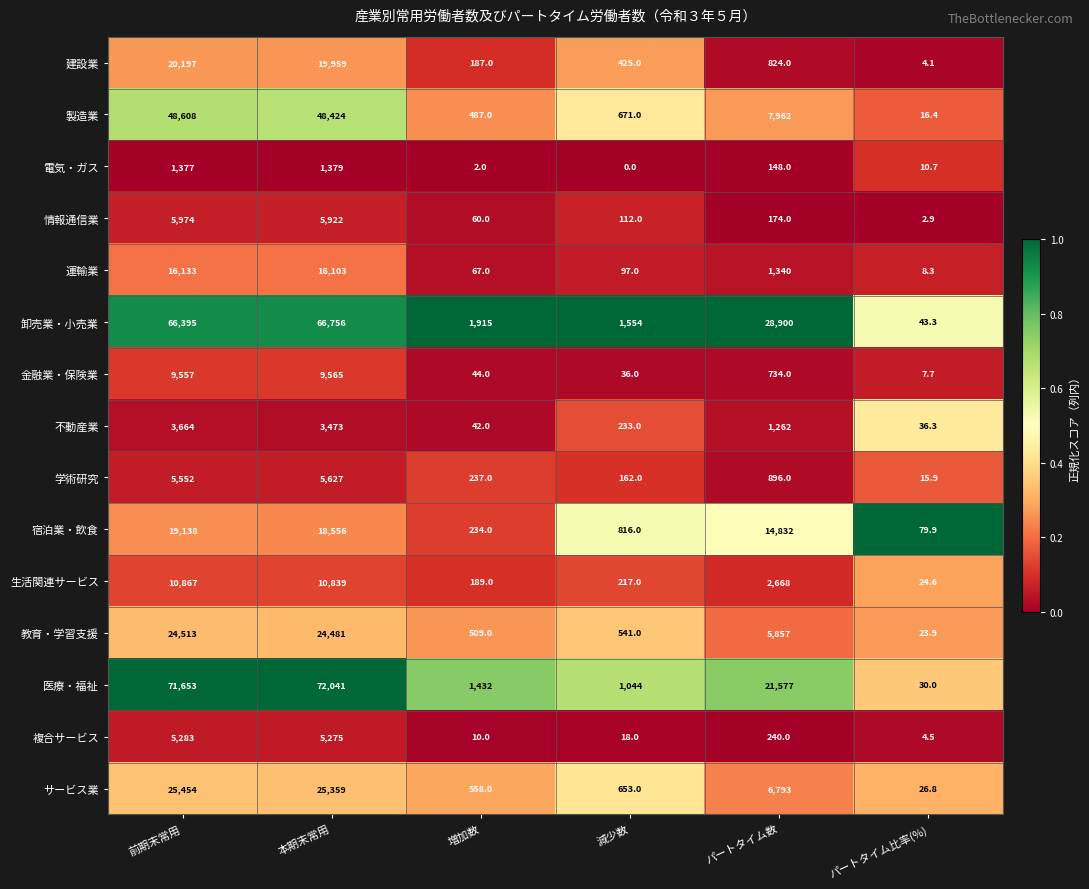

Which series has the largest total across all categories?

医療・福祉